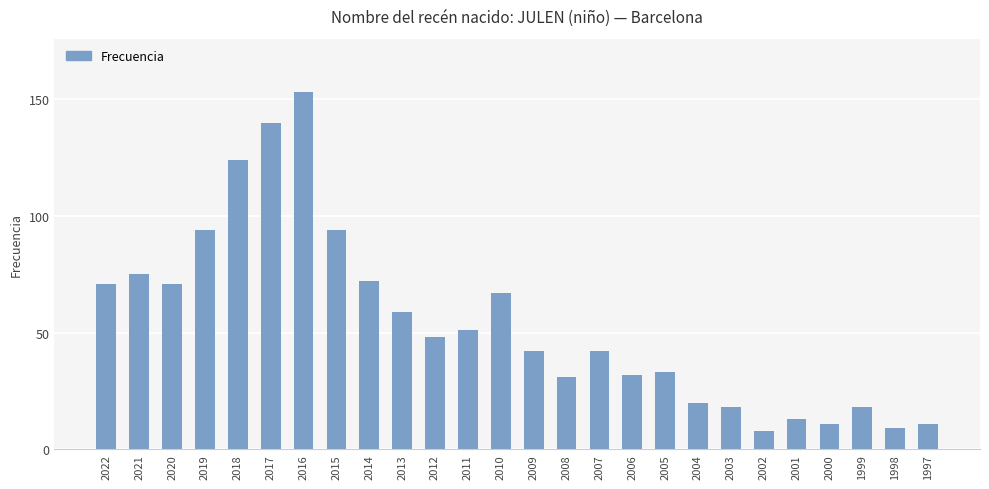

Reading left to right, extract all data points from this chart.

71	75	71	94	124	140	153	94	72	59	48	51	67	42	31	42	32	33	20	18	8	13	11	18	9	11